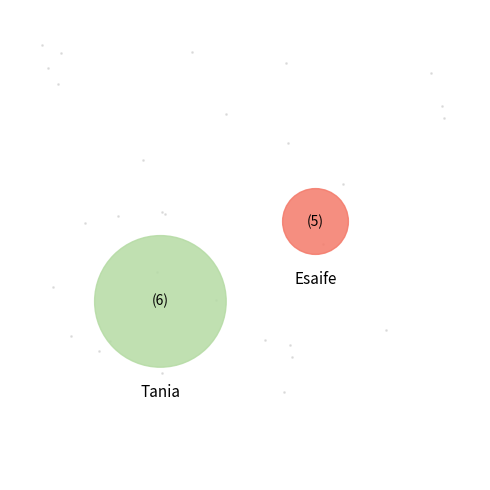

Which slice represents more than half of the pie?

Tania